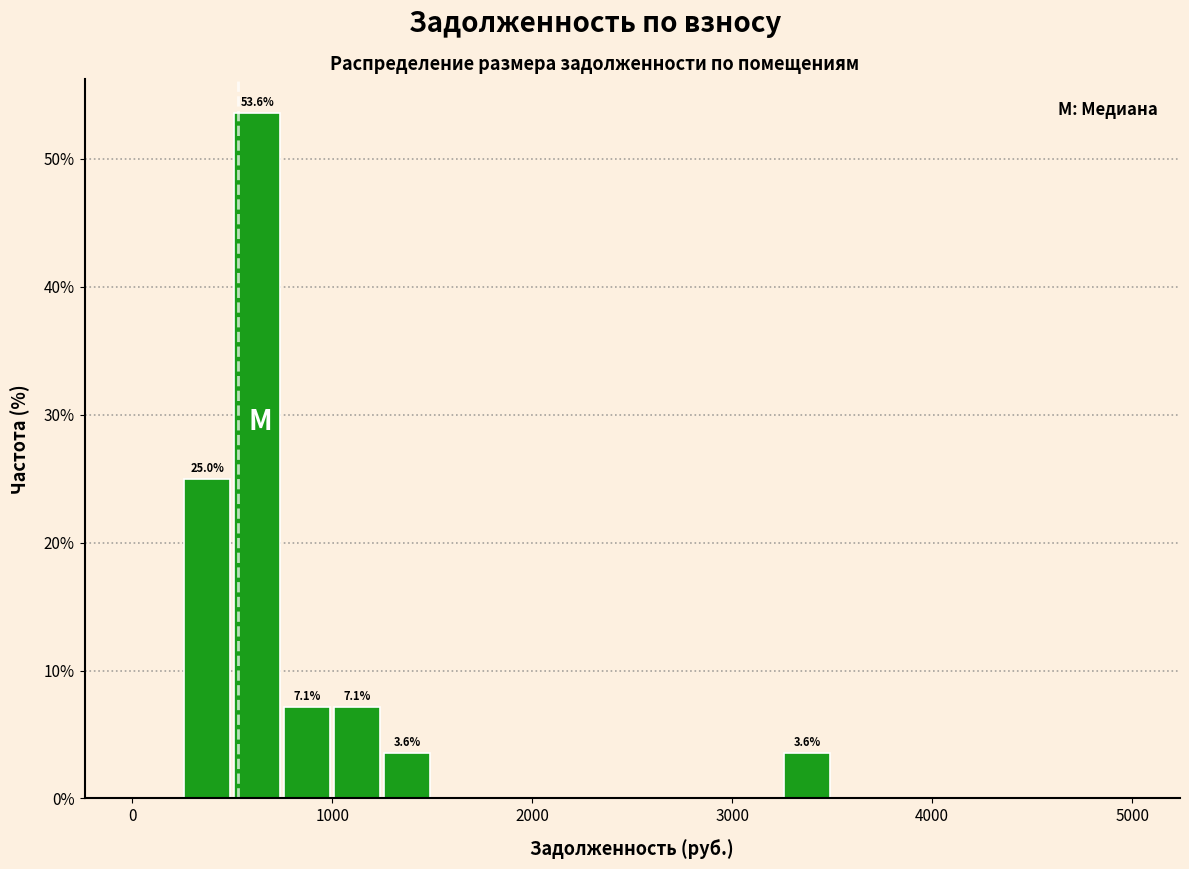

Read against the x-axis, roughly where is the centre of the tallest bar?

600